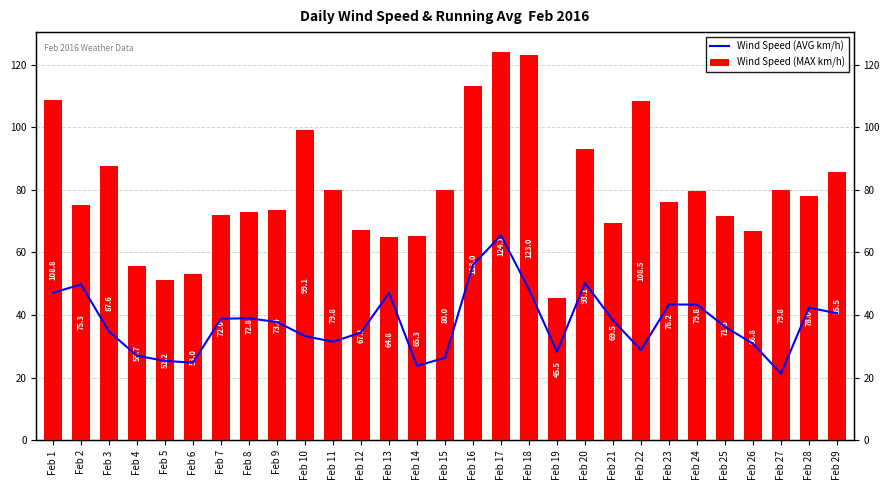

List the series in order of their overall mean, lowest first.

Wind Speed (AVG km/h), Wind Speed (MAX km/h)